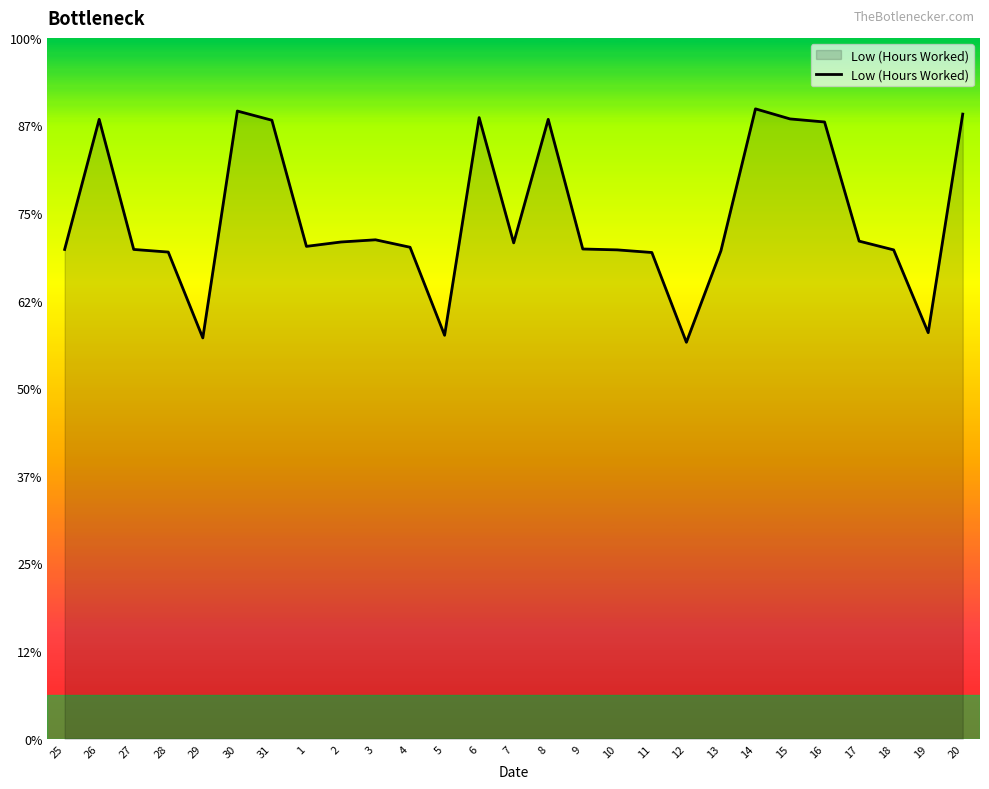

Does the chart display data point markers on the line(s)?

No